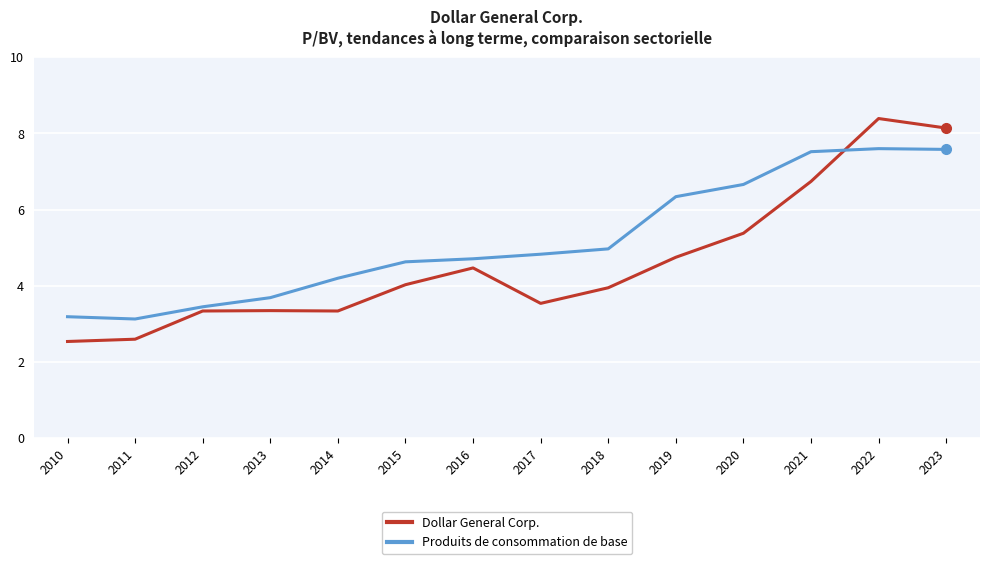

What is the maximum value for Produits de consommation de base?

7.6